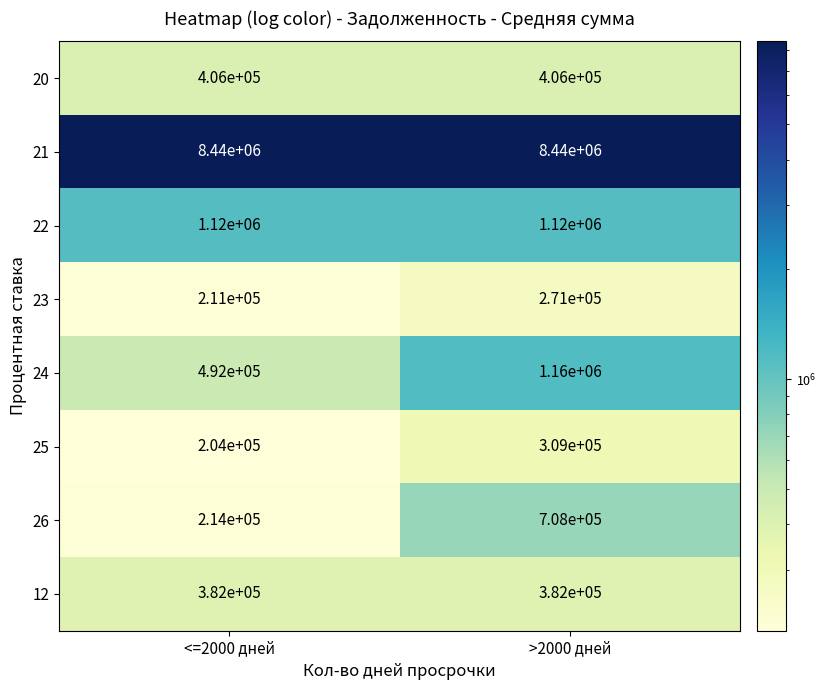

What value does the 12 series have at >2000 дней?

382000